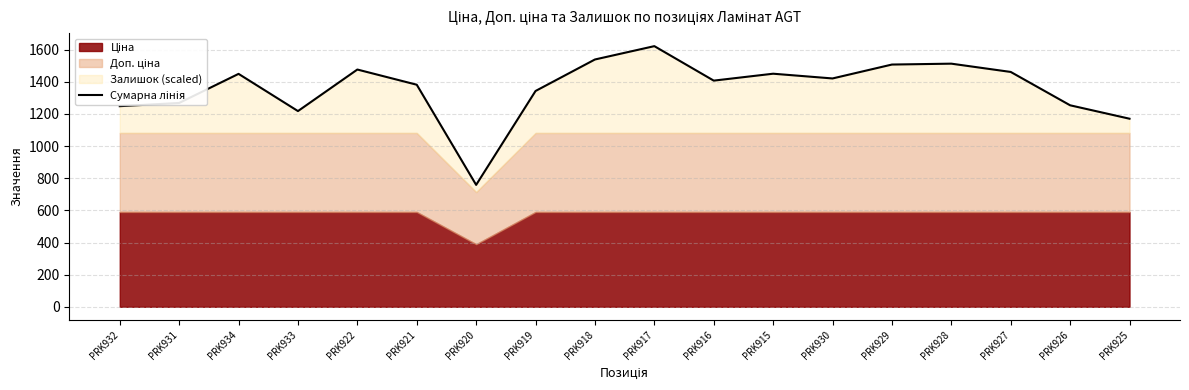

At which label does the data first exceed 1420?

PRK934